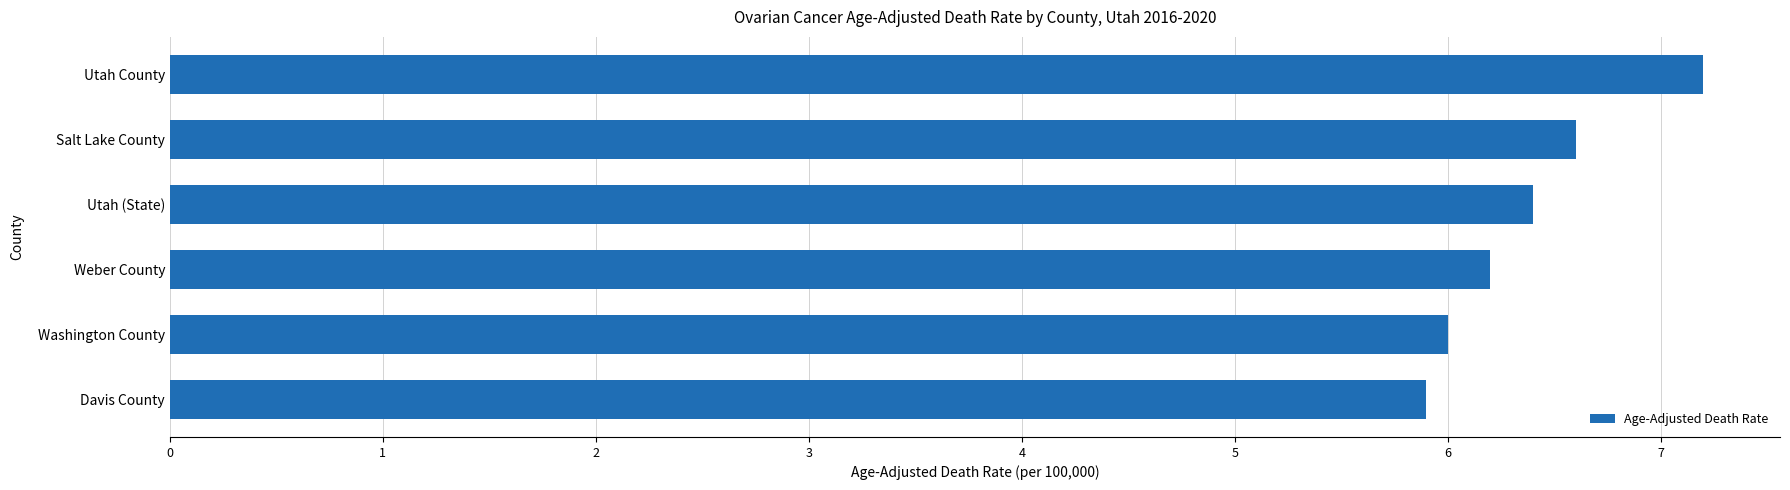

The chart shows a value of 12.2 at Utah County. True or false?

False